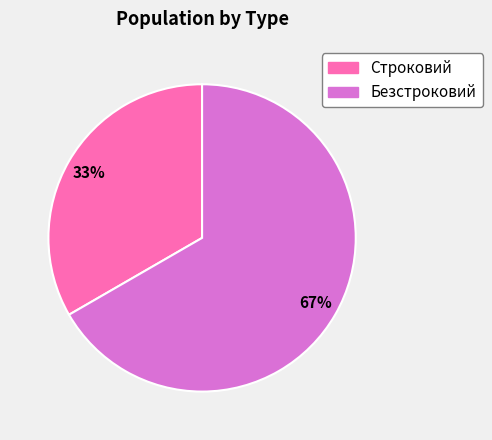

To the nearest percent, what percentage of the pie is Строковий?

33%